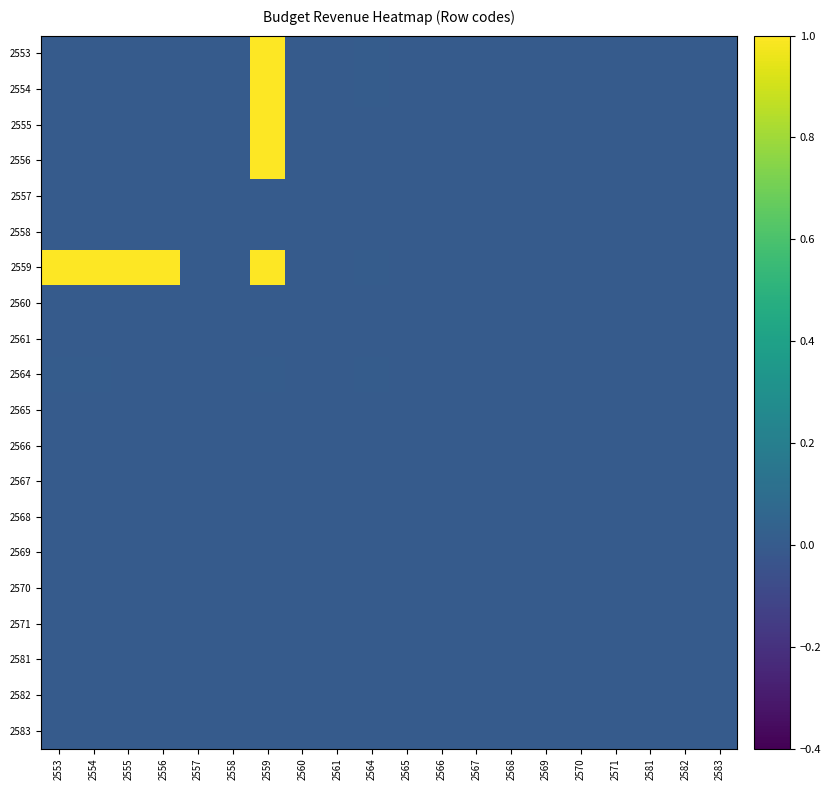

At which category is the sum across all series the highest?

2559